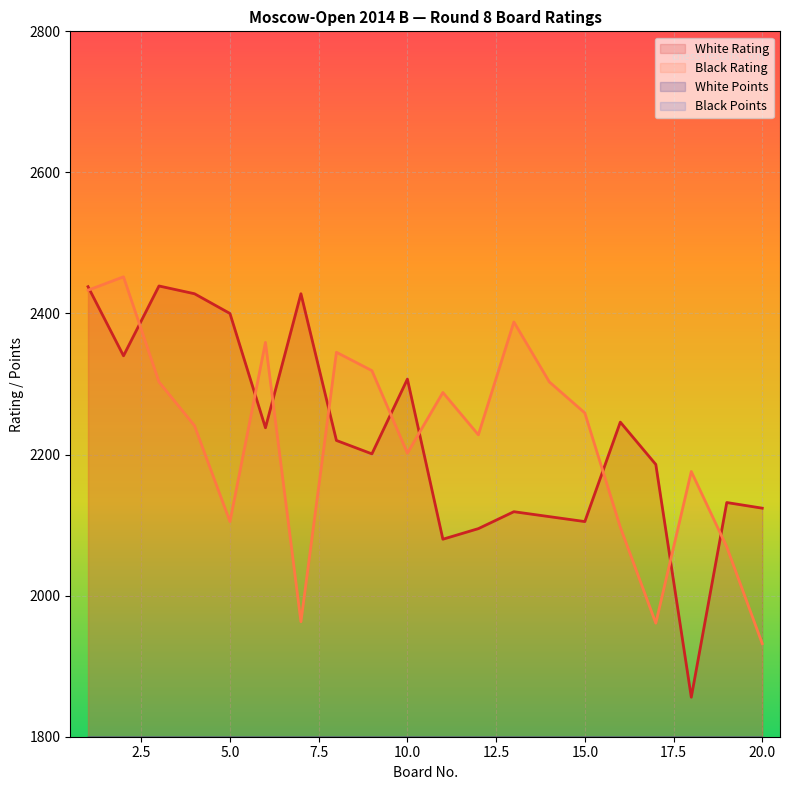

How many interior local peaks does the White Rating series have?

6